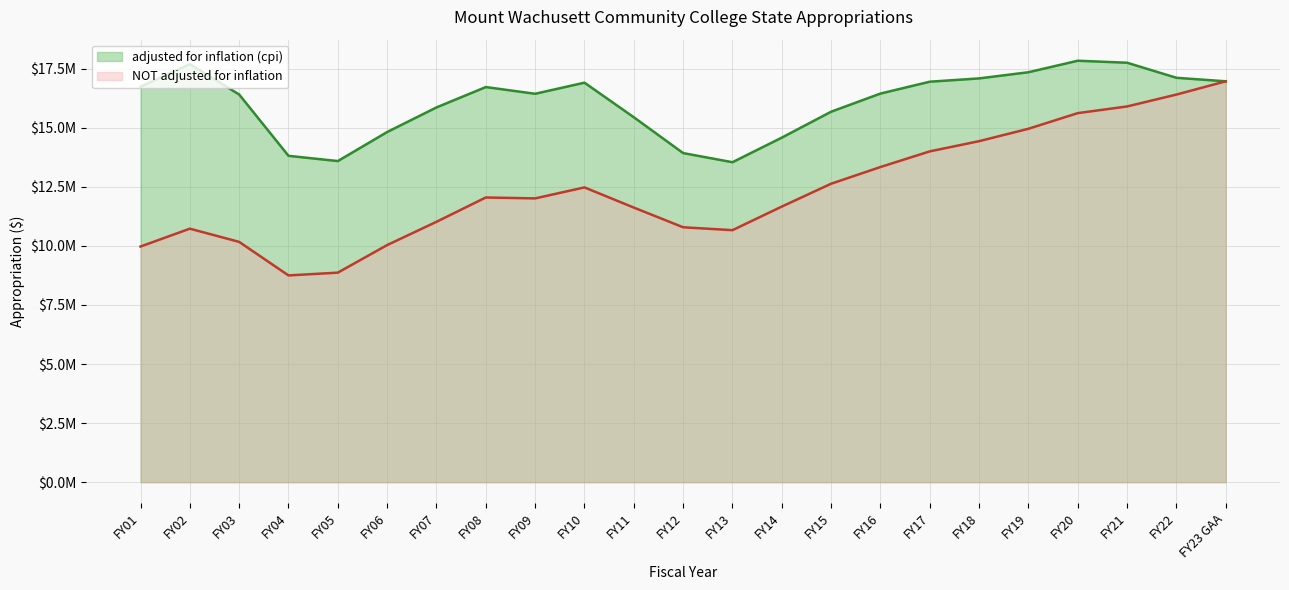

What is the label of the 5th point from the left?

FY05